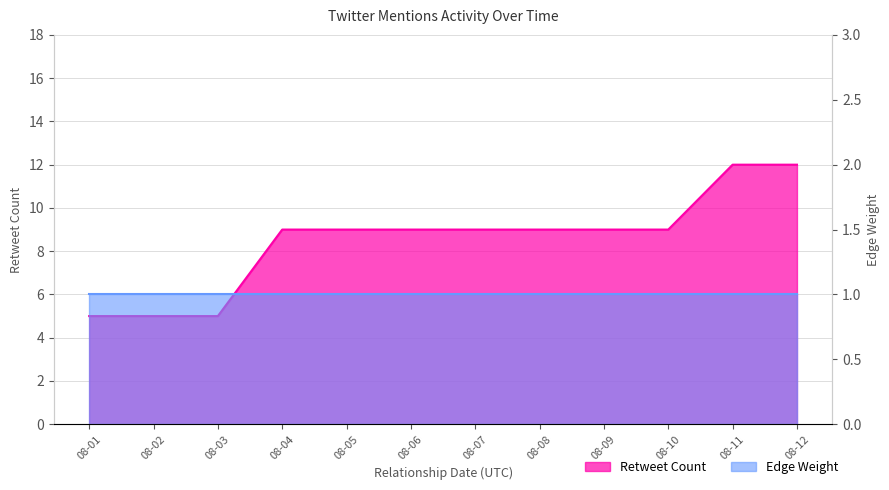

Reading left to right, list all the values displayed in this chart.

5	5	5	9	9	9	9	9	9	9	12	12